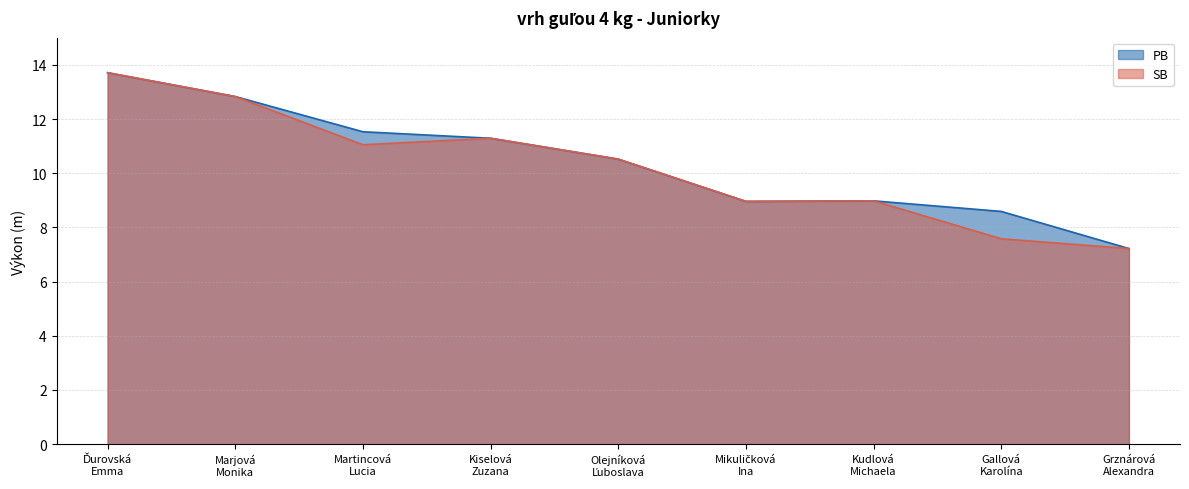

Where is the first local minimum for PB?

Mikuličková
Ina